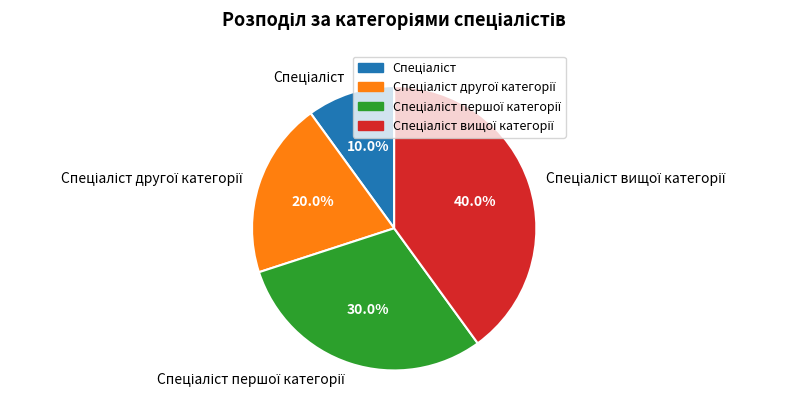

Does any single category account for the majority?

No